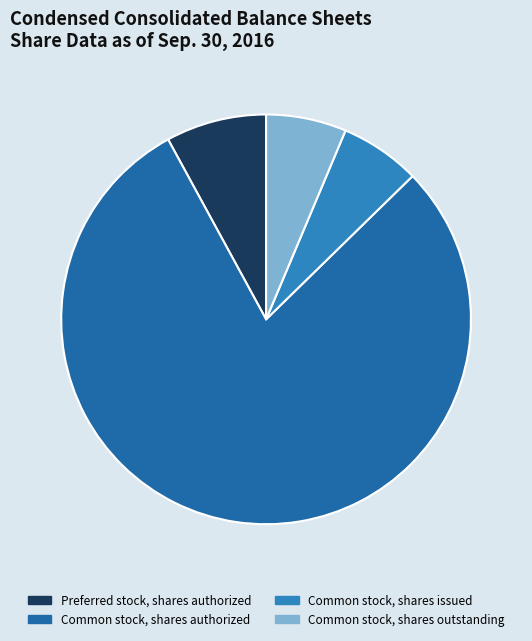

Which has a higher value, Common stock, shares authorized or Common stock, shares outstanding?

Common stock, shares authorized